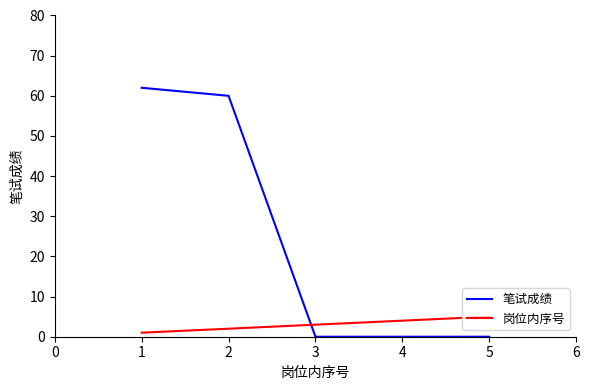

The 笔试成绩 series shows 22 at 2. True or false?

False